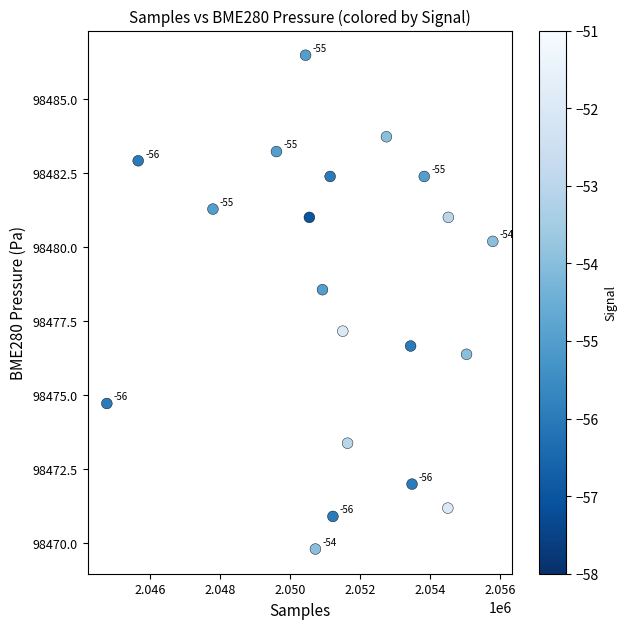

What Y value in the scatter plot is closest to 98478?

98478.6